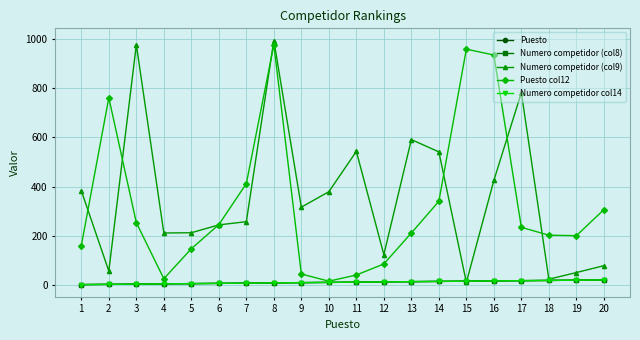

Is this an area chart (filled region under the line)?

No